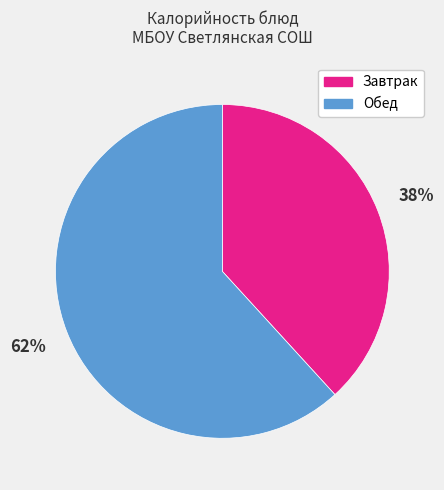

Count the number of slices in the pie.

2